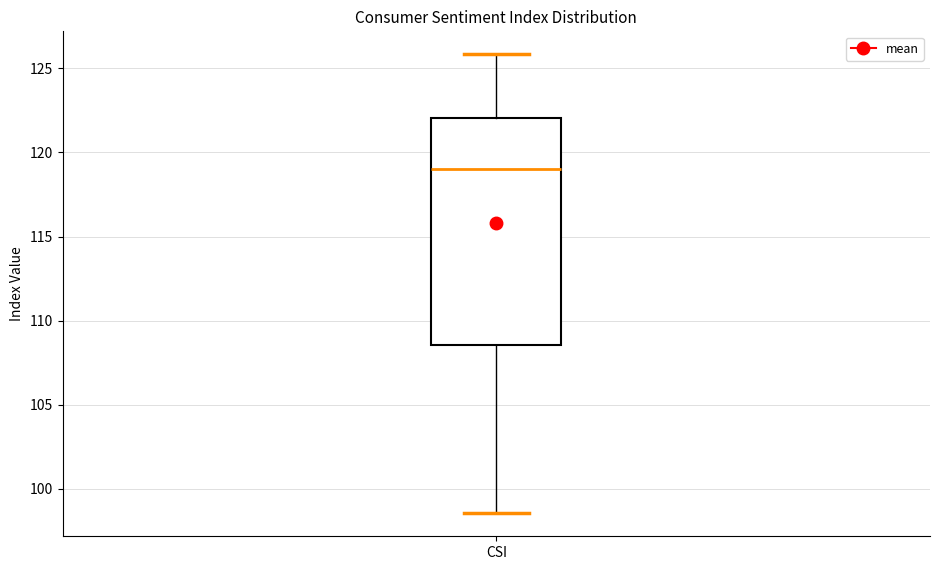

Where does the upper whisker of the box for CSI end on the y-axis? The values are not printed on the chart, so give them approximately, as read against the axis.

126.0